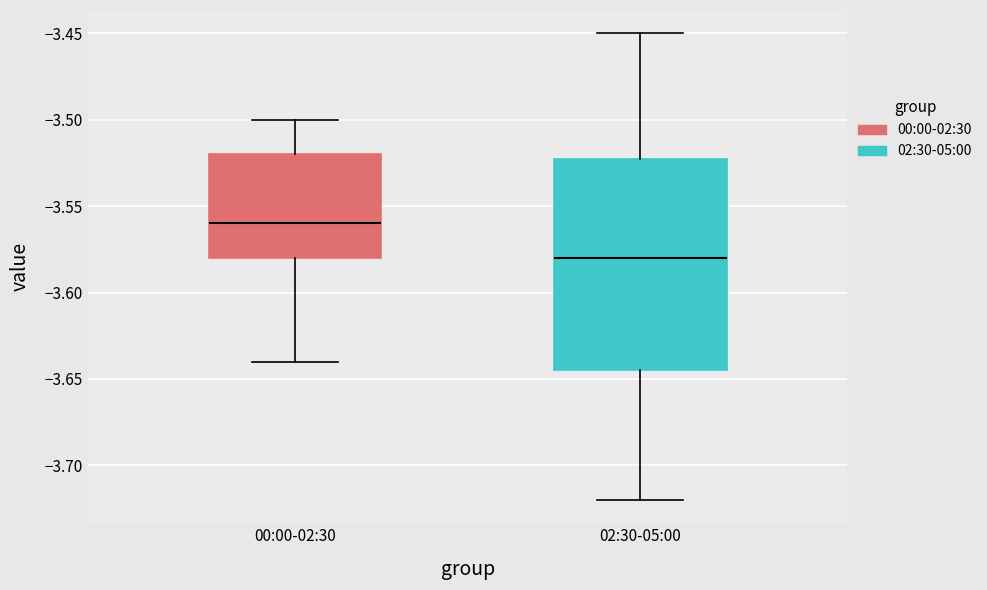

Comparing the boxes themselves (not the whiskers), which one is the tallest?

02:30-05:00